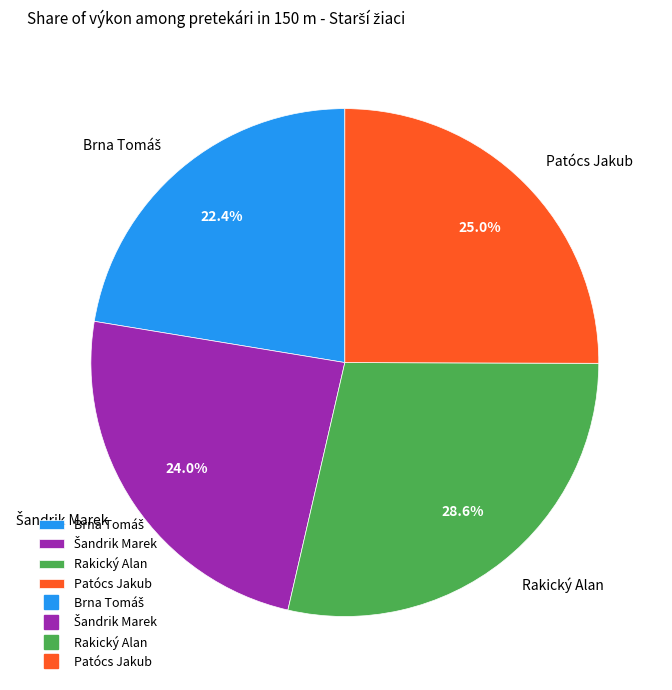

Which category has the biggest portion of the pie?

Rakický Alan